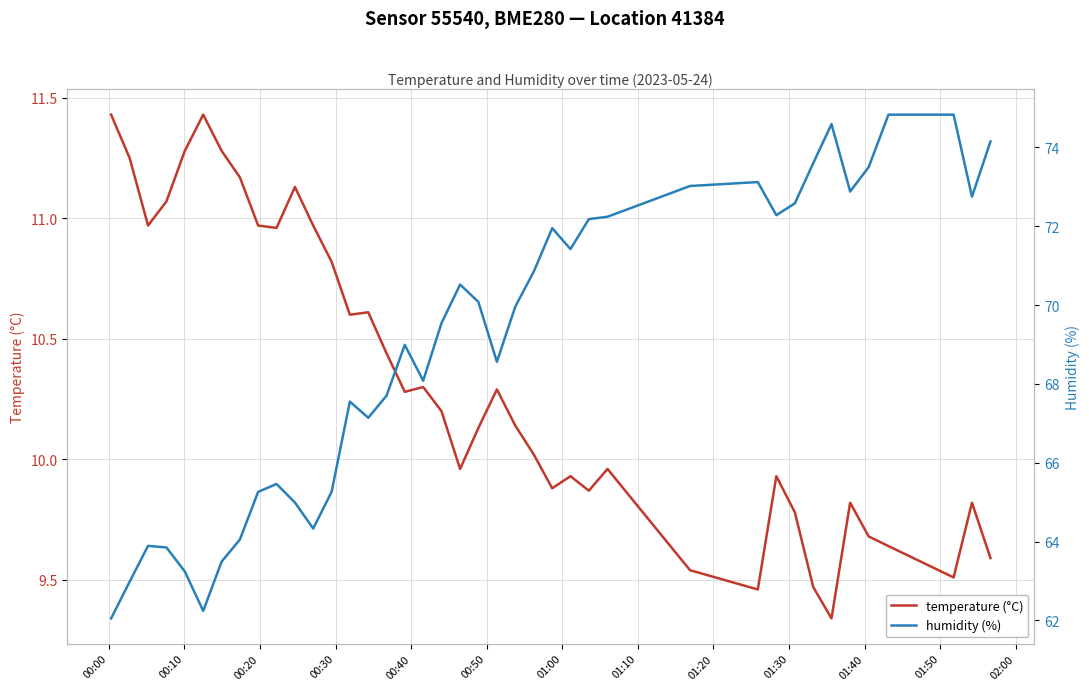

Reading left to right, extract all data points from this chart.

temperature (°C): 11.4	11.2	11.0	11.1	11.3	11.4	11.3	11.2	11.0	11.0	11.1	11.0	10.8	10.6	10.6	10.4	10.3	10.3	10.2	10.0	10.1	10.3	10.1	10.0	9.9	9.9	9.9	10.0	9.5	9.5	9.9	9.8	9.5	9.3	9.8	9.7	9.6	9.5	9.8	9.6
humidity (%): 62.0	63.0	63.9	63.9	63.2	62.2	63.5	64.0	65.3	65.5	65.0	64.3	65.3	67.5	67.1	67.7	69.0	68.1	69.5	70.5	70.1	68.6	70.0	70.8	72.0	71.4	72.2	72.2	73.0	73.1	72.3	72.6	73.6	74.6	72.9	73.5	74.8	74.8	72.8	74.2